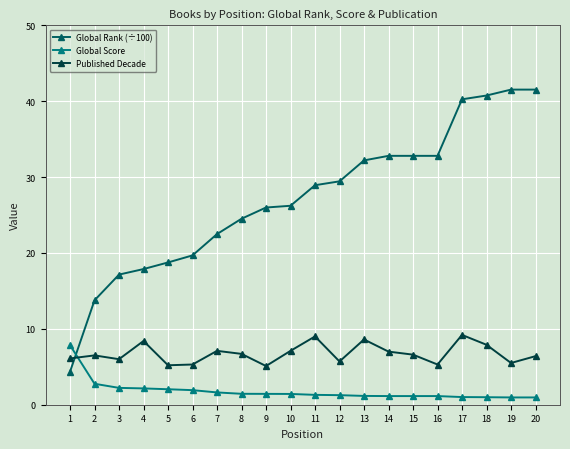

Which series changed the most between 6 and 15?

Global Rank (÷100)